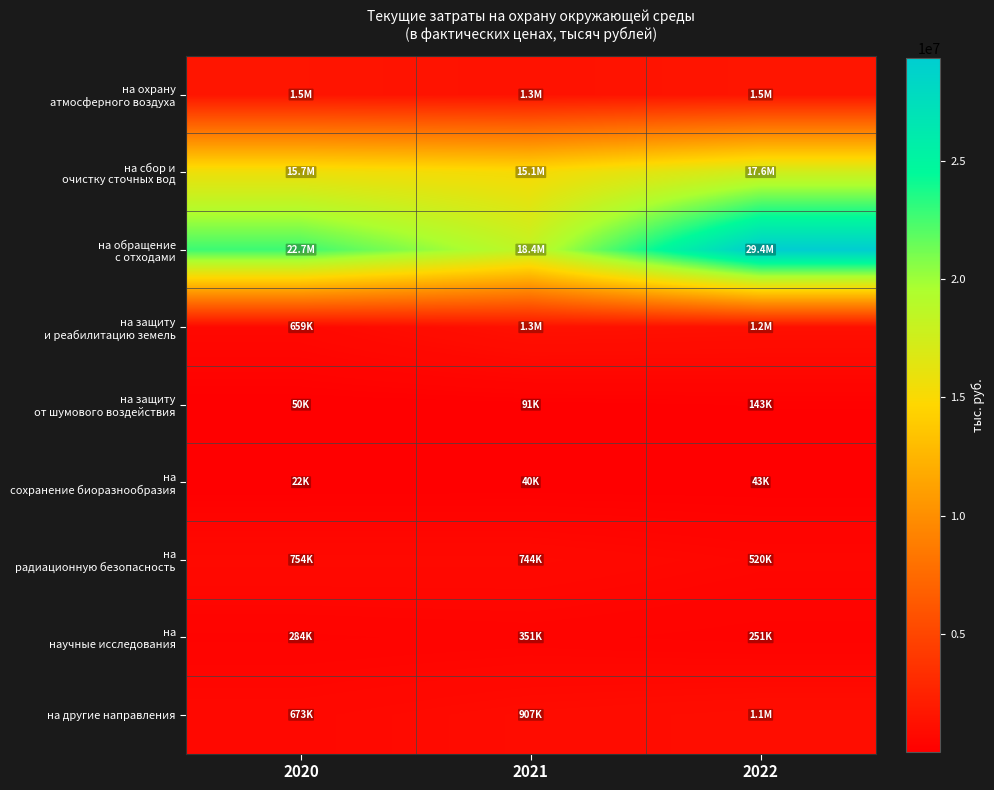

What is the smallest value displayed?

22052.0